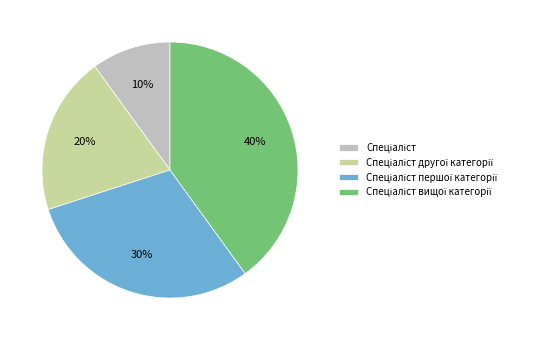

To the nearest percent, what is the difference between the largest and smallest slice percentages?

30%